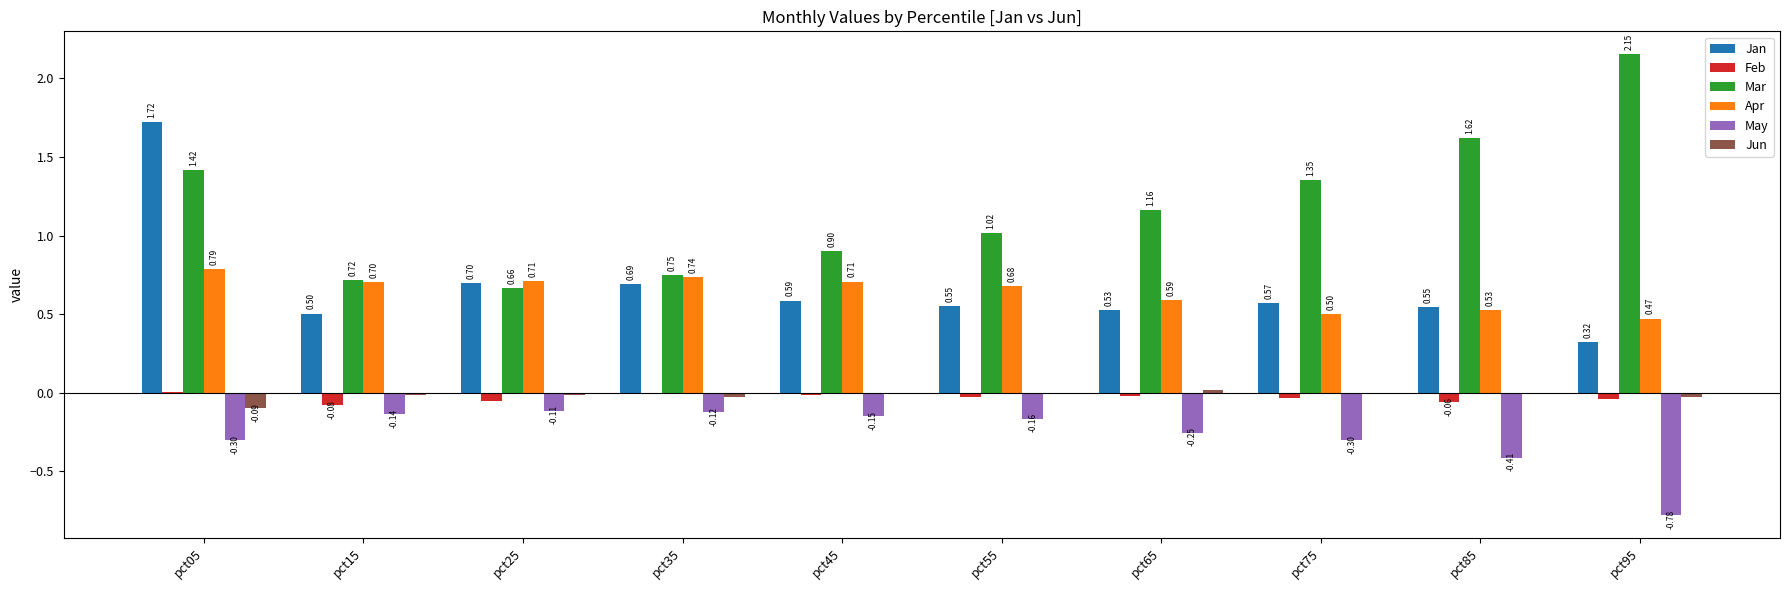

At which category is the sum across all series the highest?

pct05